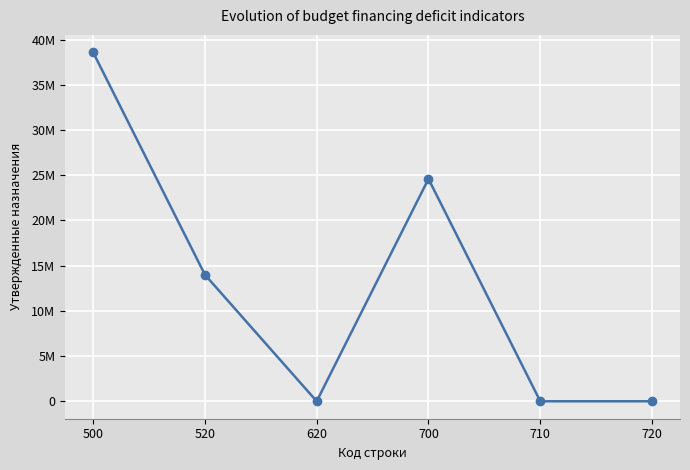

Where does the data first go above 14000000?

500